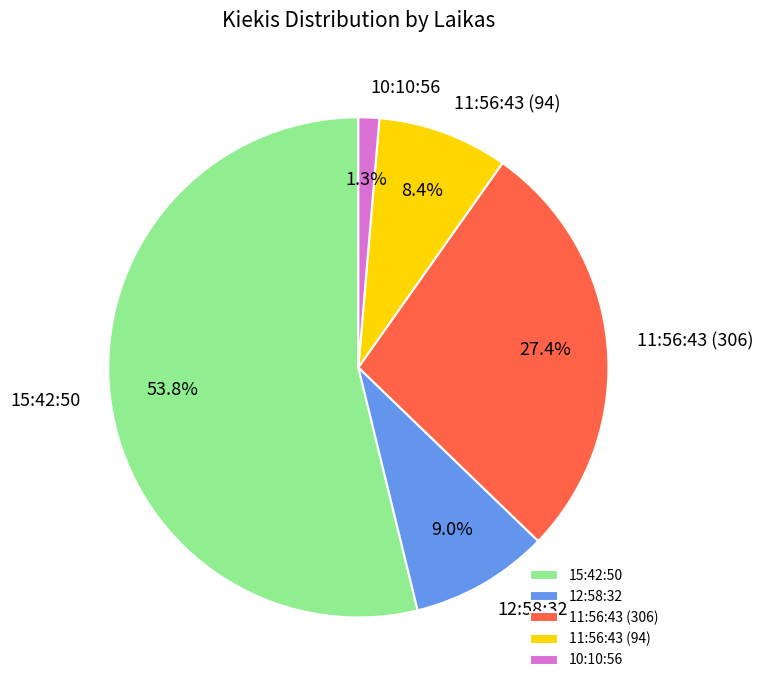

The 11:56:43 (306) slice represents 41% of the pie. True or false?

False